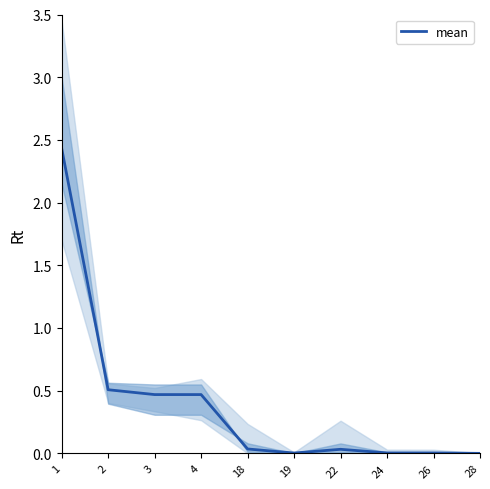

List the labels in order of value, smallest first.

28, 19, 24, 26, 22, 18, 3, 4, 2, 1